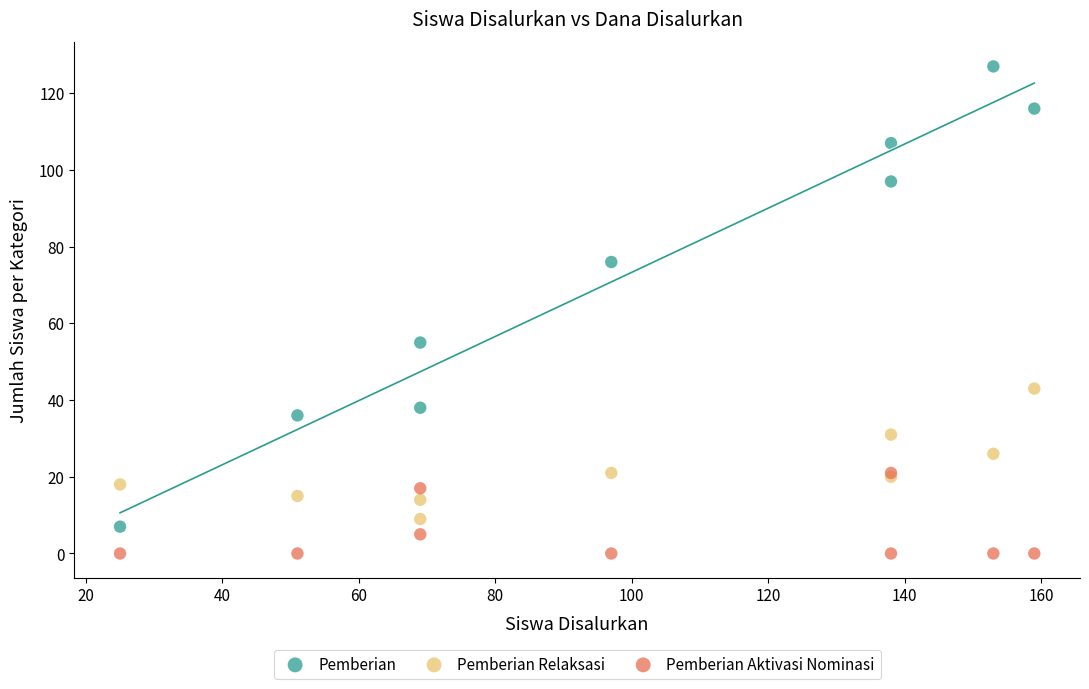

In the Pemberian series, what Y value is closest to 67?

76